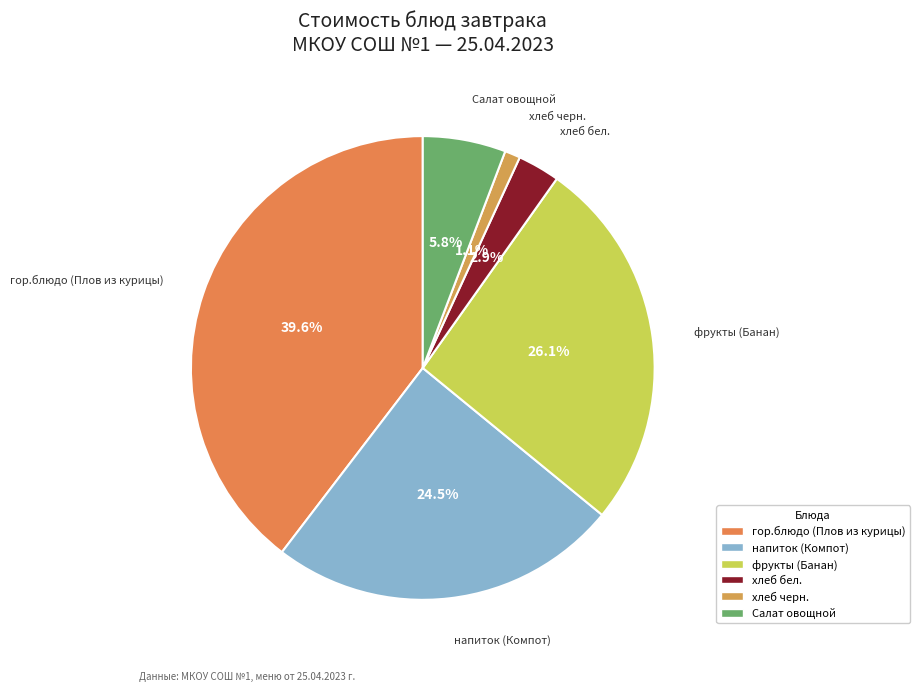

Between гор.блюдо (Плов из курицы) and фрукты (Банан), which is larger?

гор.блюдо (Плов из курицы)